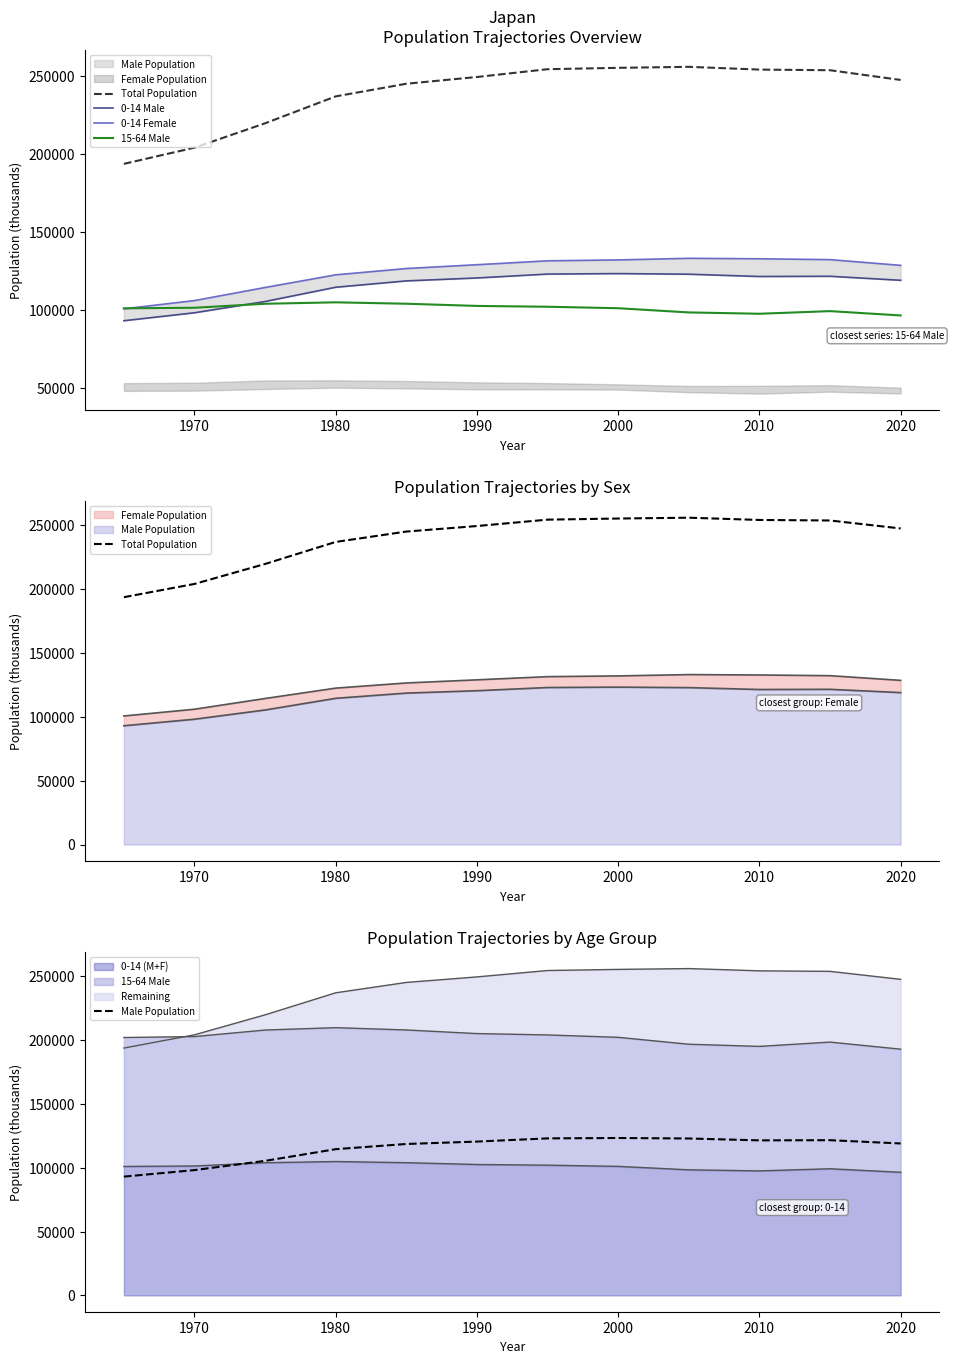

Which series has the largest range (max minus min)?

Total Population